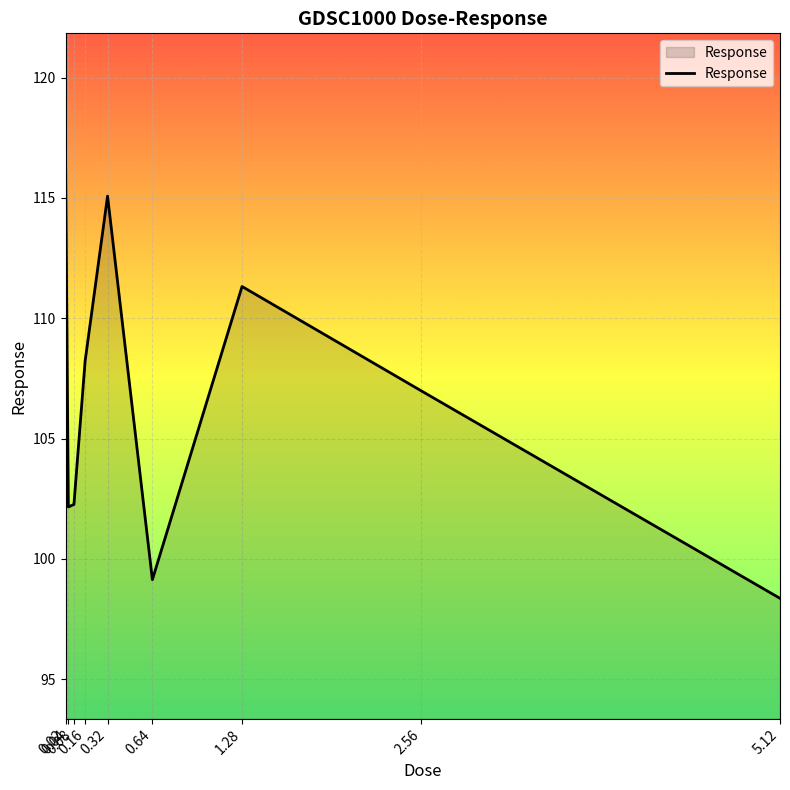

Which has a higher value, 0.08 or 0.64?

0.08